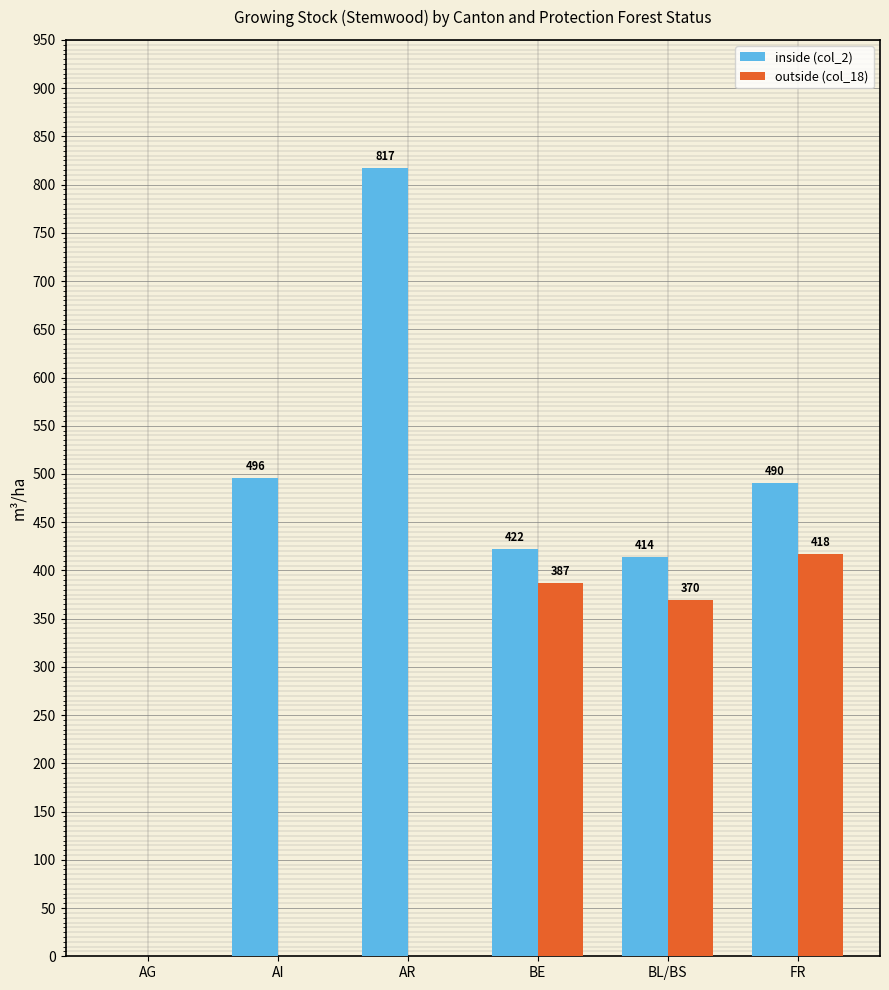

Count the number of data series in this chart.

2